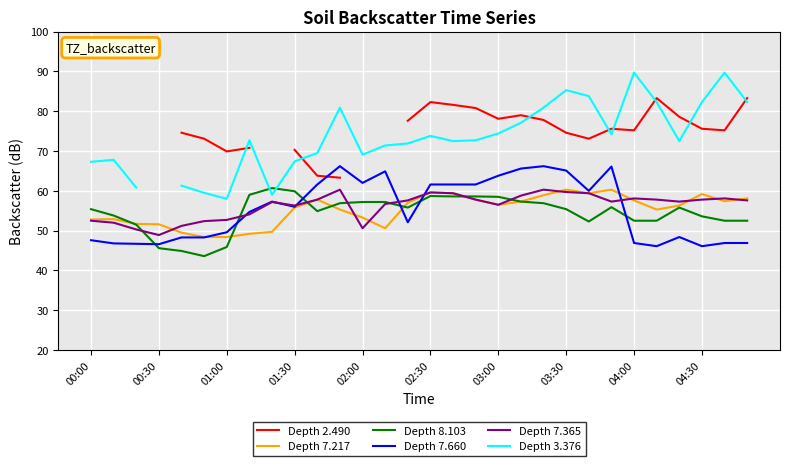

What is the difference between the maximum and minimum values in the Depth 8.103 series?

17.1